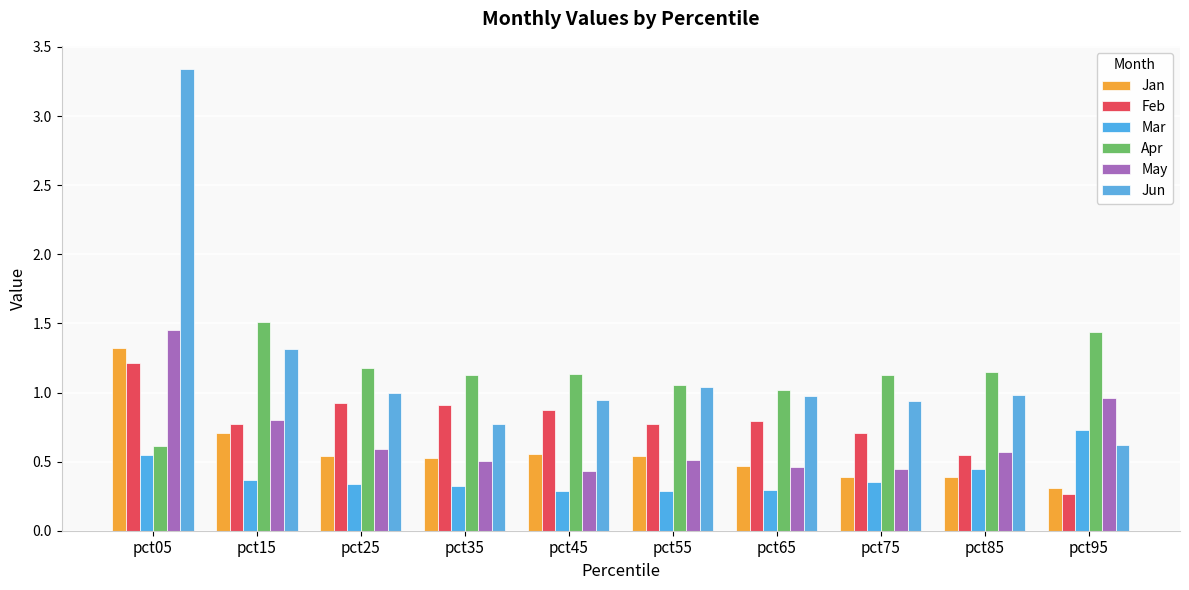

Is it true that Apr equals 1.0 at pct65?

True